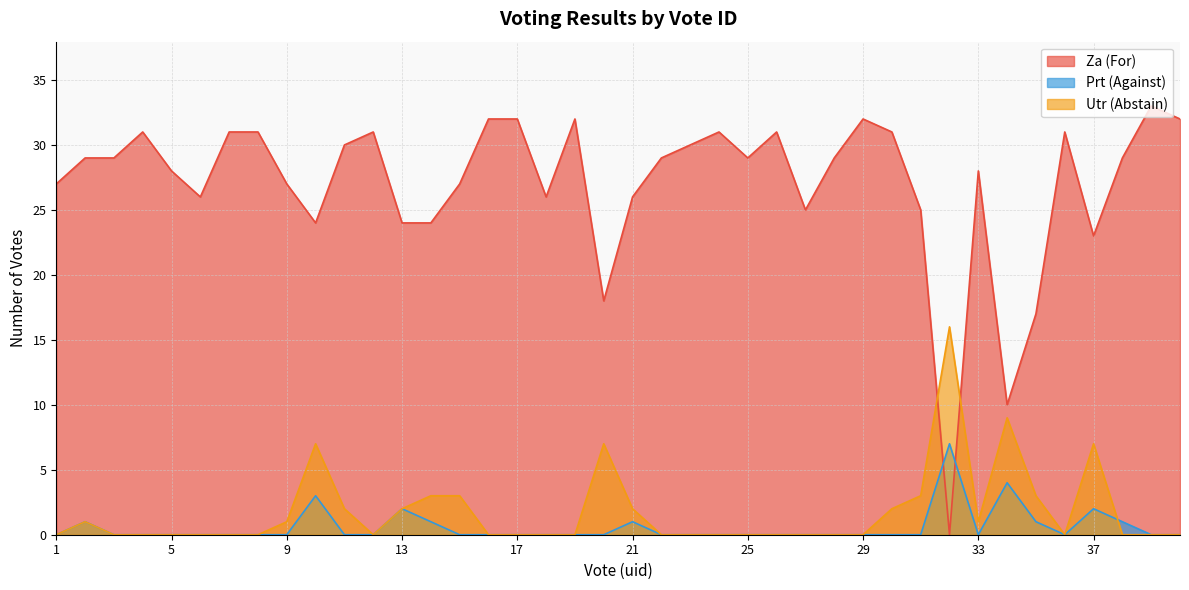

The value of Prt (Against) at 6 is -4. True or false?

False